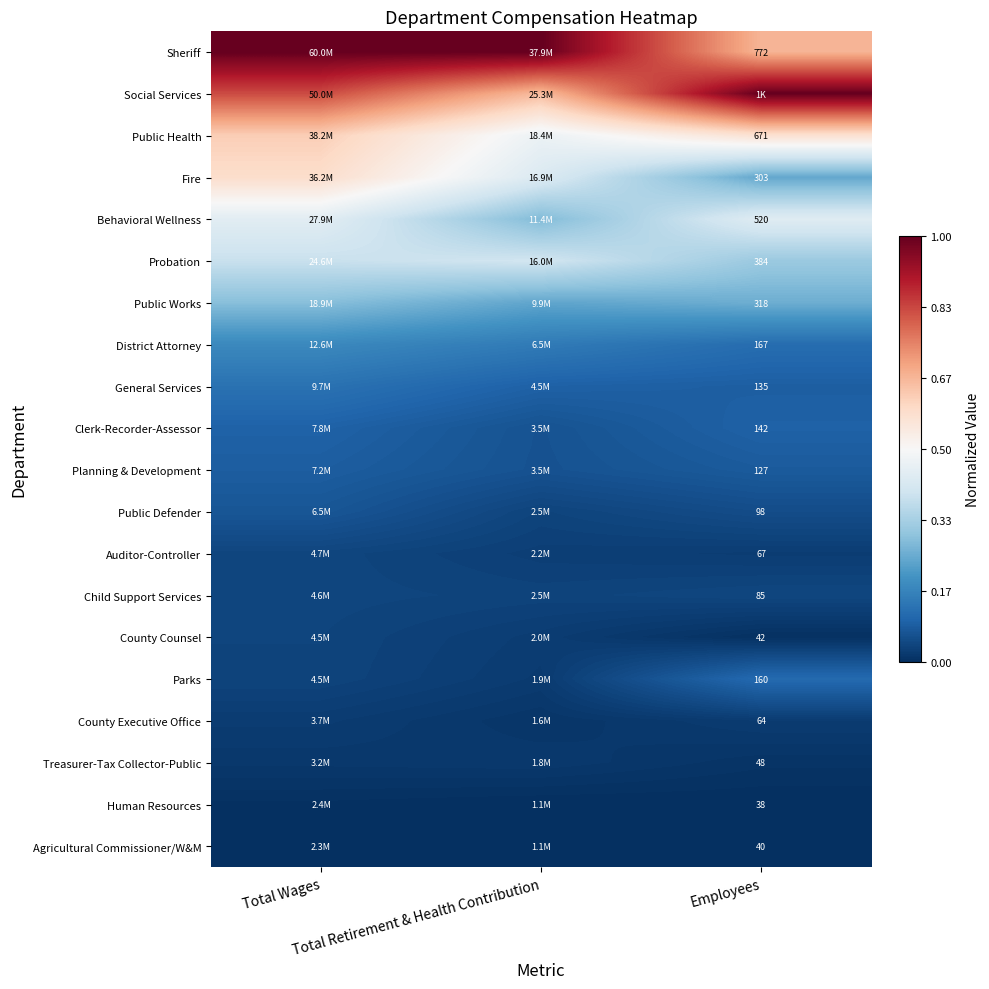

The value of Parks at Total Retirement & Health Contribution is 0.0. True or false?

False